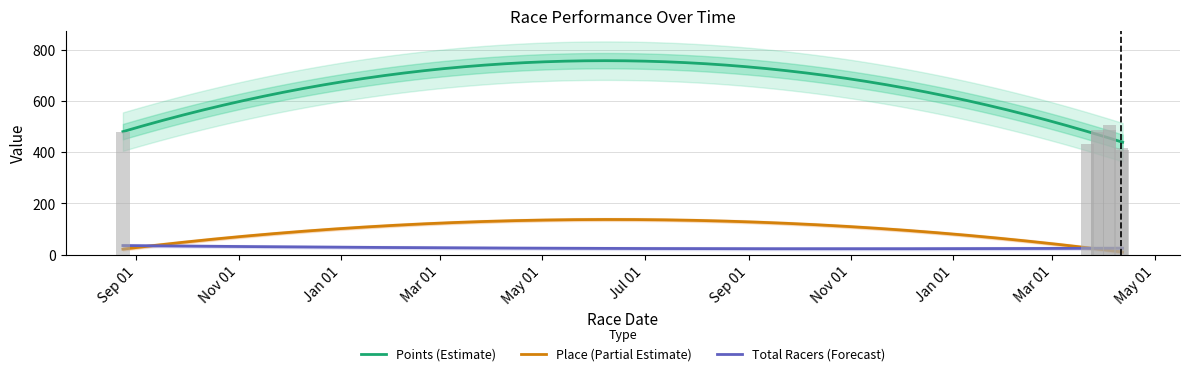

True or false: Points has a value of 407.3 at 2015-04-12.

True